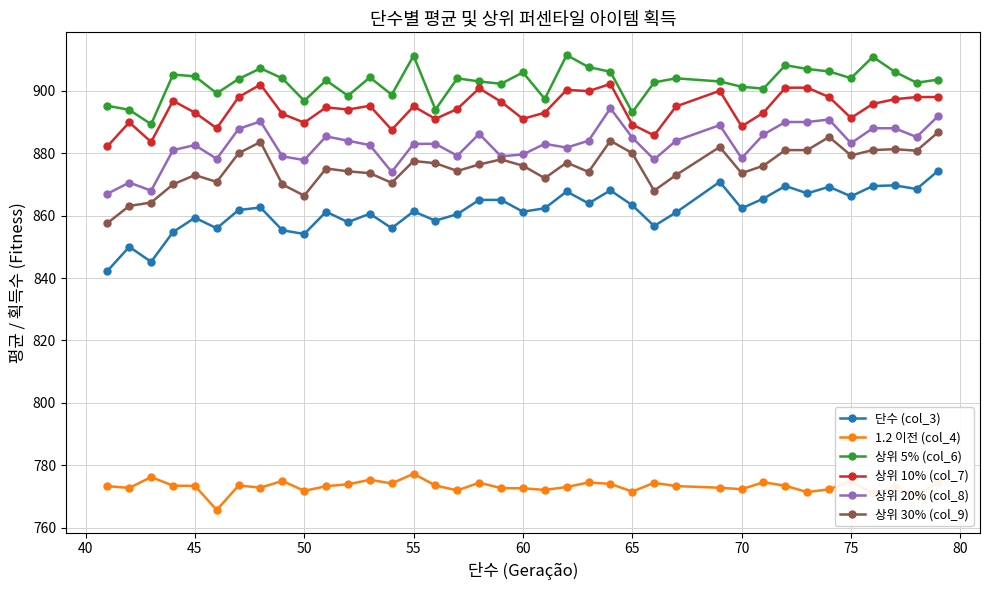

What is the value of the 상위 20% (col_8) point at the 10th from the left?

877.8